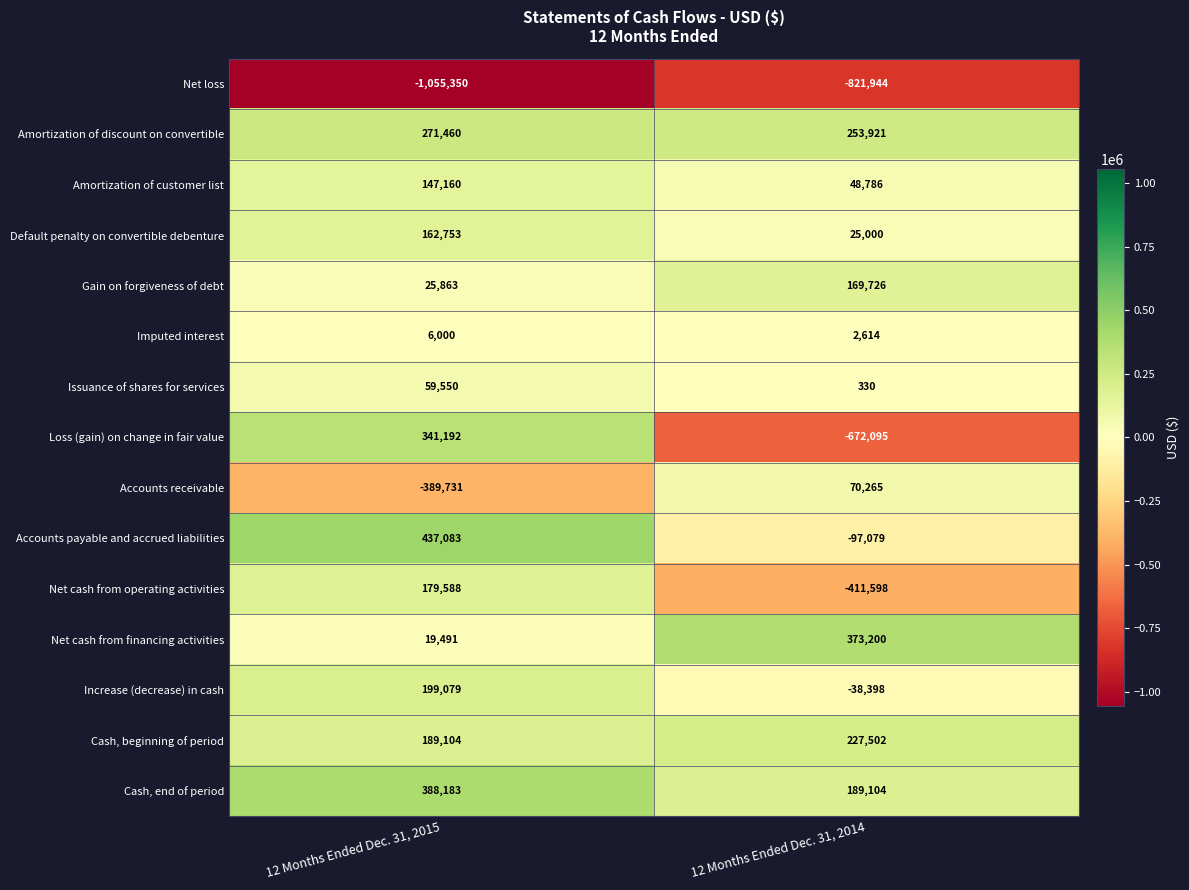

What is the total value across all series at 12 Months Ended Dec. 31, 2015?

981425